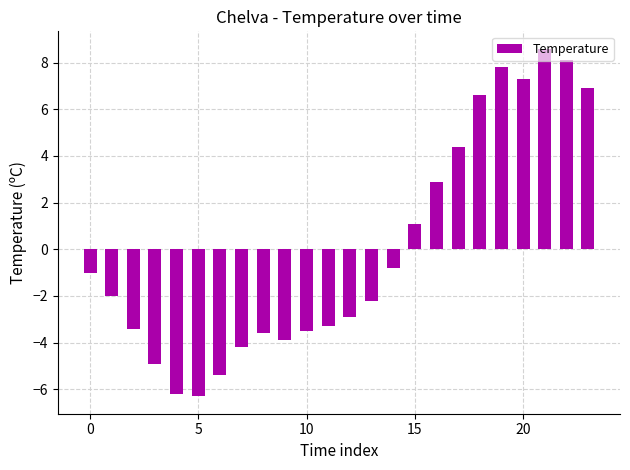

Are the bars horizontal?

No